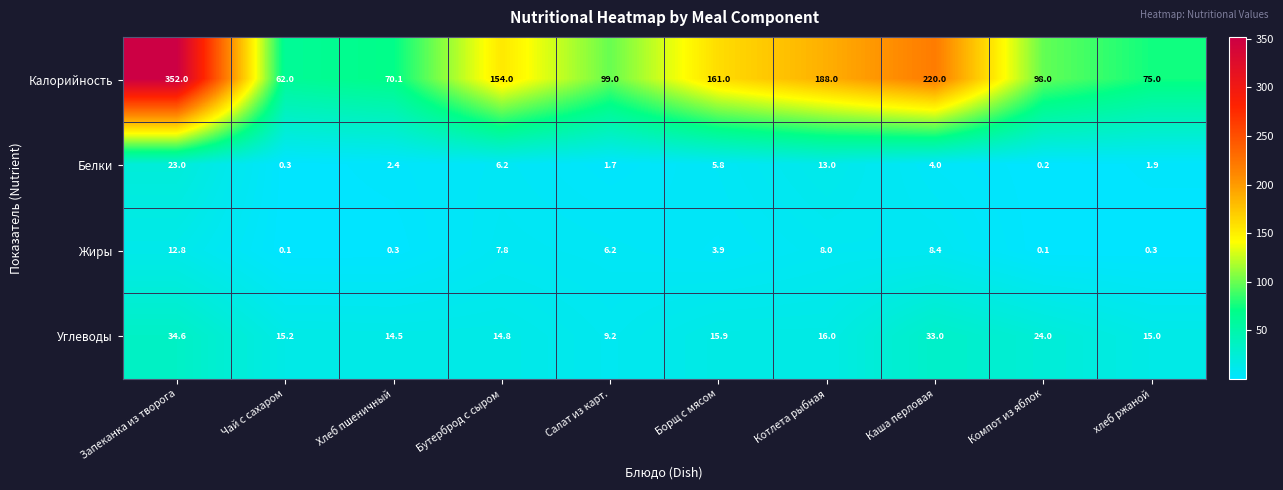

At which label does Жиры first exceed 6?

Запеканка из творога